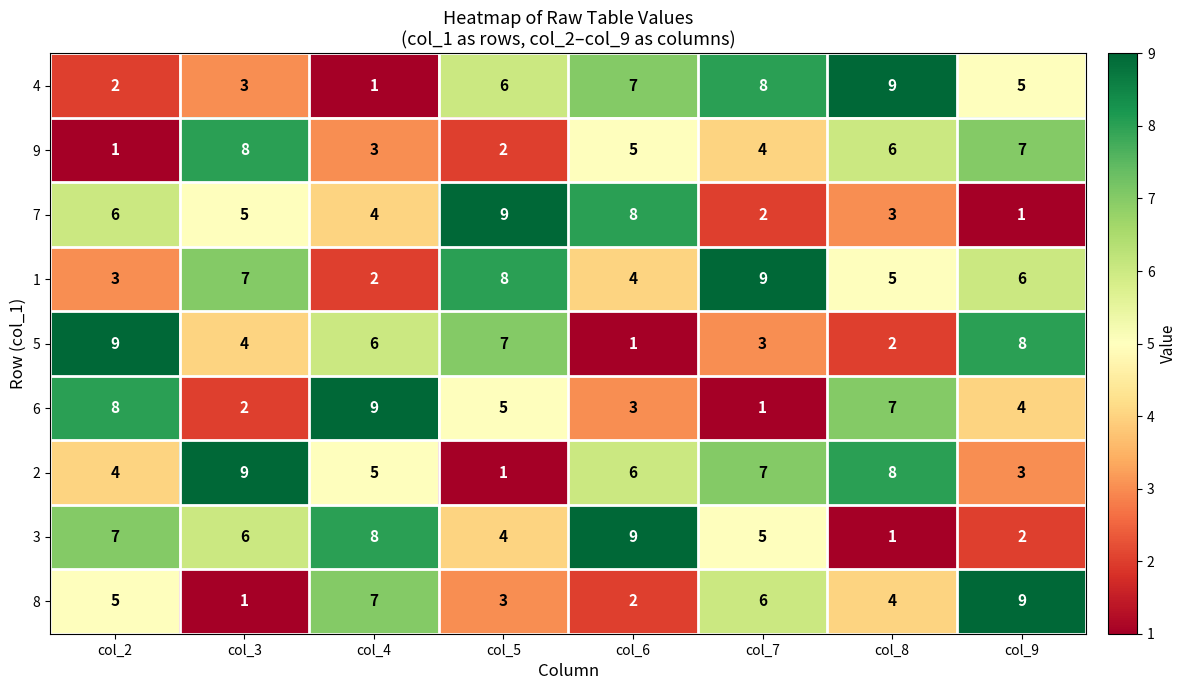

List the labels in order of 5 value, smallest first.

col_6, col_8, col_7, col_3, col_4, col_5, col_9, col_2